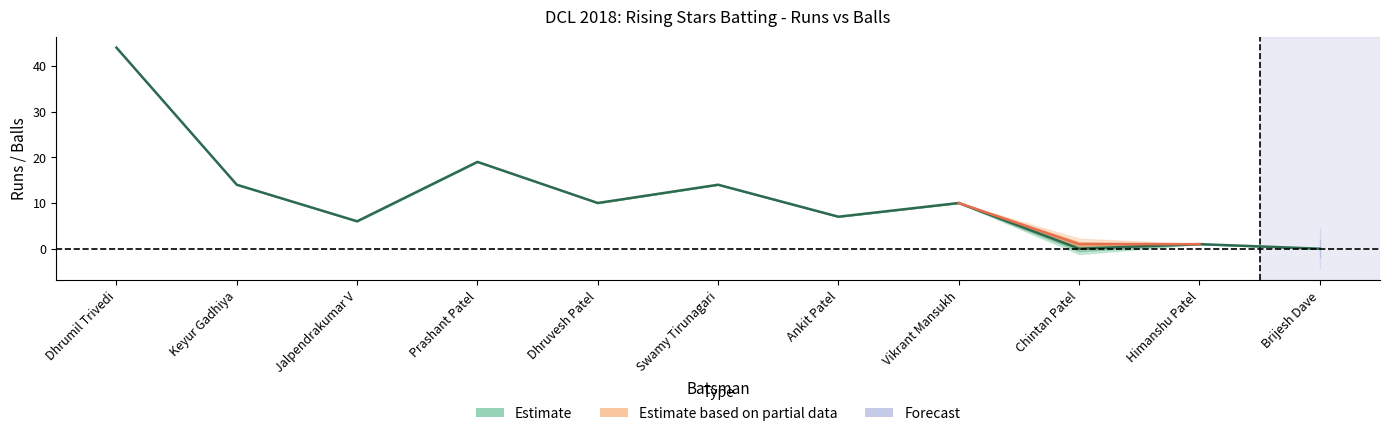

Where does the data first go above 10?

Dhrumil Trivedi